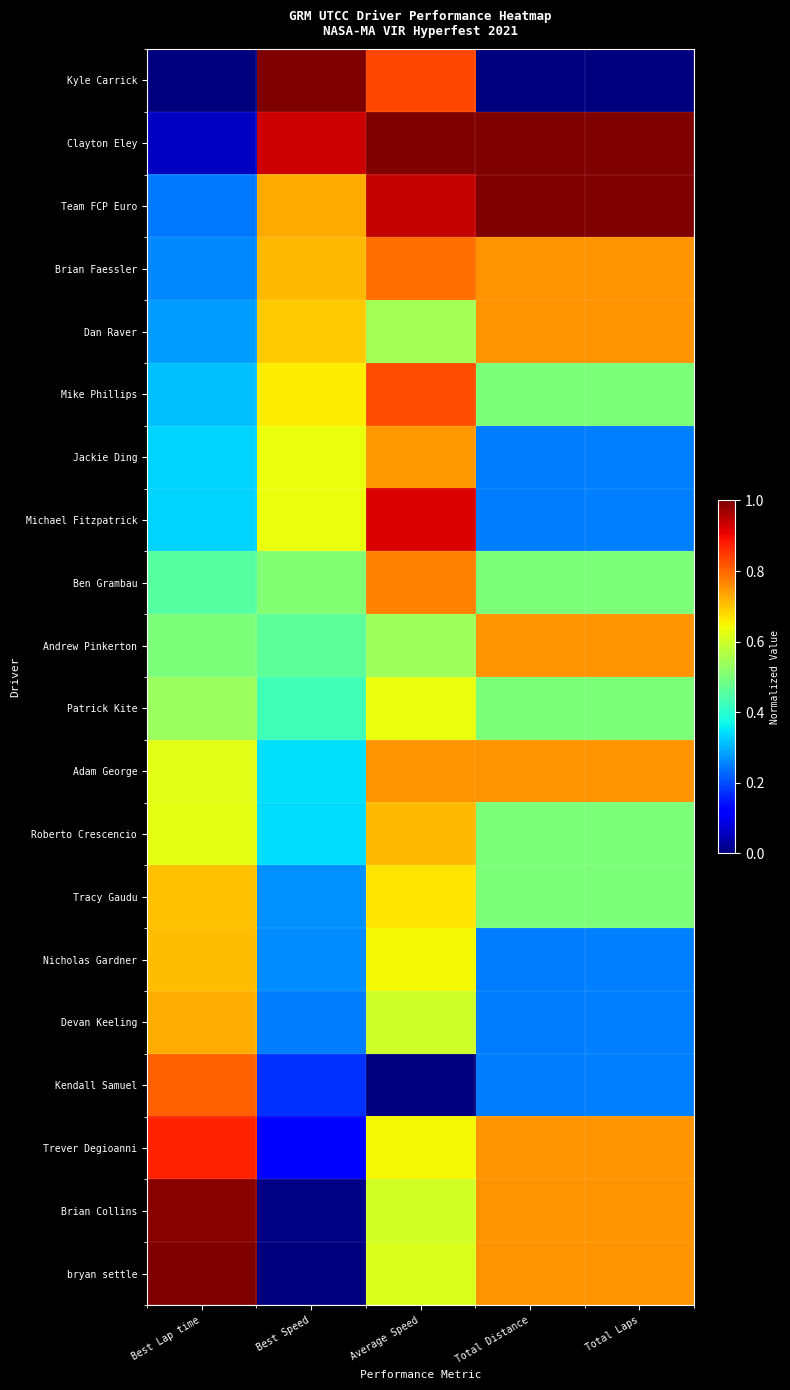

Reading left to right, extract all data points from this chart.

Kyle Carrick: Best Lap time=0.0	Best Speed=1.0	Average Speed=0.8	Total Distance=0.0	Total Laps=0.0
Clayton Eley: Best Lap time=0.1	Best Speed=0.9	Average Speed=1.0	Total Distance=1.0	Total Laps=1.0
Team FCP Euro: Best Lap time=0.2	Best Speed=0.7	Average Speed=0.9	Total Distance=1.0	Total Laps=1.0
Brian Faessler: Best Lap time=0.3	Best Speed=0.7	Average Speed=0.8	Total Distance=0.8	Total Laps=0.8
Dan Raver: Best Lap time=0.3	Best Speed=0.7	Average Speed=0.5	Total Distance=0.8	Total Laps=0.8
Mike Phillips: Best Lap time=0.3	Best Speed=0.7	Average Speed=0.8	Total Distance=0.5	Total Laps=0.5
Jackie Ding: Best Lap time=0.3	Best Speed=0.6	Average Speed=0.7	Total Distance=0.2	Total Laps=0.2
Michael Fitzpatrick: Best Lap time=0.3	Best Speed=0.6	Average Speed=0.9	Total Distance=0.2	Total Laps=0.2
Ben Grambau: Best Lap time=0.5	Best Speed=0.5	Average Speed=0.8	Total Distance=0.5	Total Laps=0.5
Andrew Pinkerton: Best Lap time=0.5	Best Speed=0.5	Average Speed=0.5	Total Distance=0.8	Total Laps=0.8
Patrick Kite: Best Lap time=0.5	Best Speed=0.4	Average Speed=0.6	Total Distance=0.5	Total Laps=0.5
Adam George: Best Lap time=0.6	Best Speed=0.3	Average Speed=0.8	Total Distance=0.8	Total Laps=0.8
Roberto Crescencio: Best Lap time=0.6	Best Speed=0.3	Average Speed=0.7	Total Distance=0.5	Total Laps=0.5
Tracy Gaudu: Best Lap time=0.7	Best Speed=0.3	Average Speed=0.7	Total Distance=0.5	Total Laps=0.5
Nicholas Gardner: Best Lap time=0.7	Best Speed=0.3	Average Speed=0.6	Total Distance=0.2	Total Laps=0.2
Devan Keeling: Best Lap time=0.7	Best Speed=0.2	Average Speed=0.6	Total Distance=0.2	Total Laps=0.2
Kendall Samuel: Best Lap time=0.8	Best Speed=0.2	Average Speed=0.0	Total Distance=0.2	Total Laps=0.2
Trever Degioanni: Best Lap time=0.9	Best Speed=0.1	Average Speed=0.6	Total Distance=0.8	Total Laps=0.8
Brian Collins: Best Lap time=1.0	Best Speed=0.0	Average Speed=0.6	Total Distance=0.8	Total Laps=0.8
bryan settle: Best Lap time=1.0	Best Speed=0.0	Average Speed=0.6	Total Distance=0.8	Total Laps=0.8